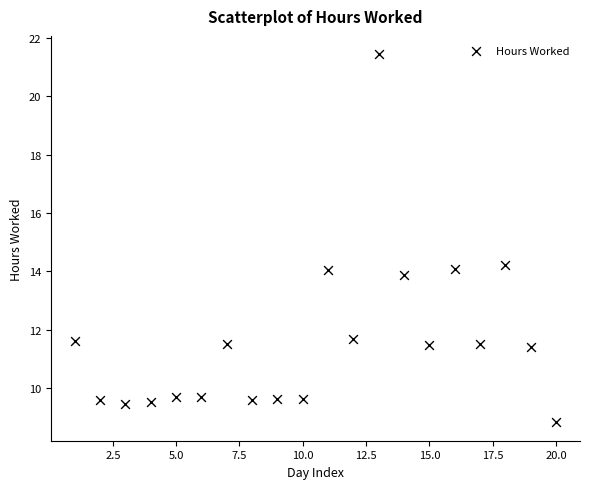

What is the range of X values (max minus min)?

19.0